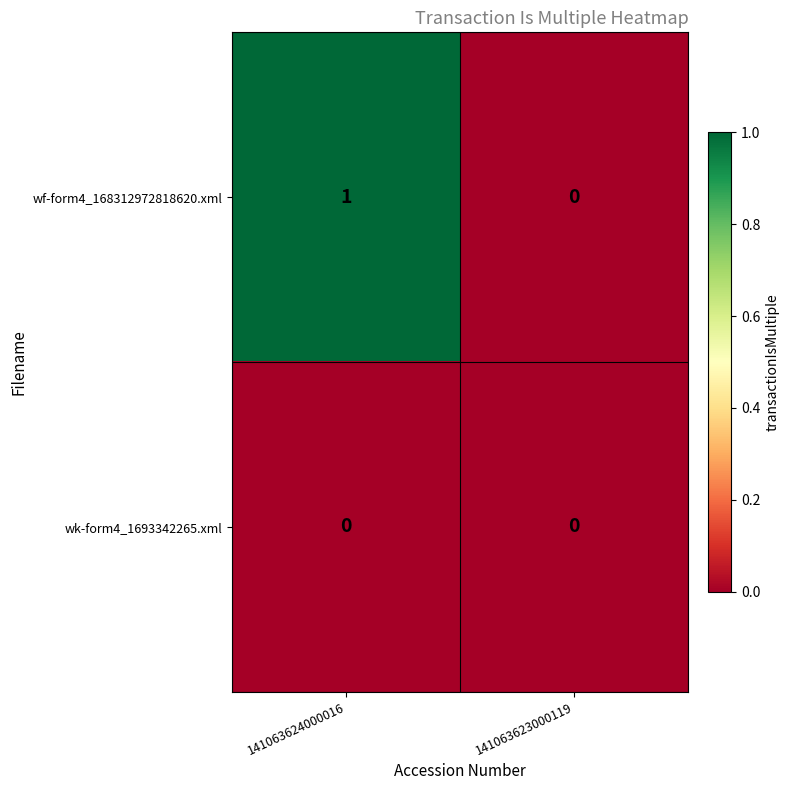

Which series has the widest spread of values?

wf-form4_168312972818620.xml